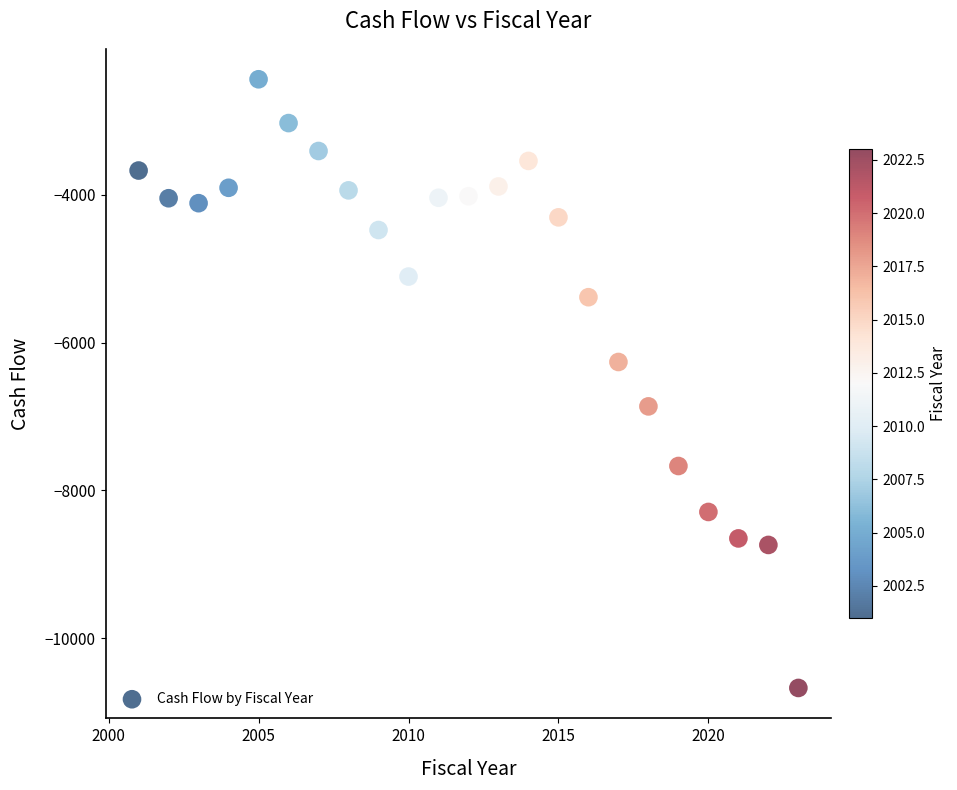

What is the range of Y values (max minus min)?

8228.6